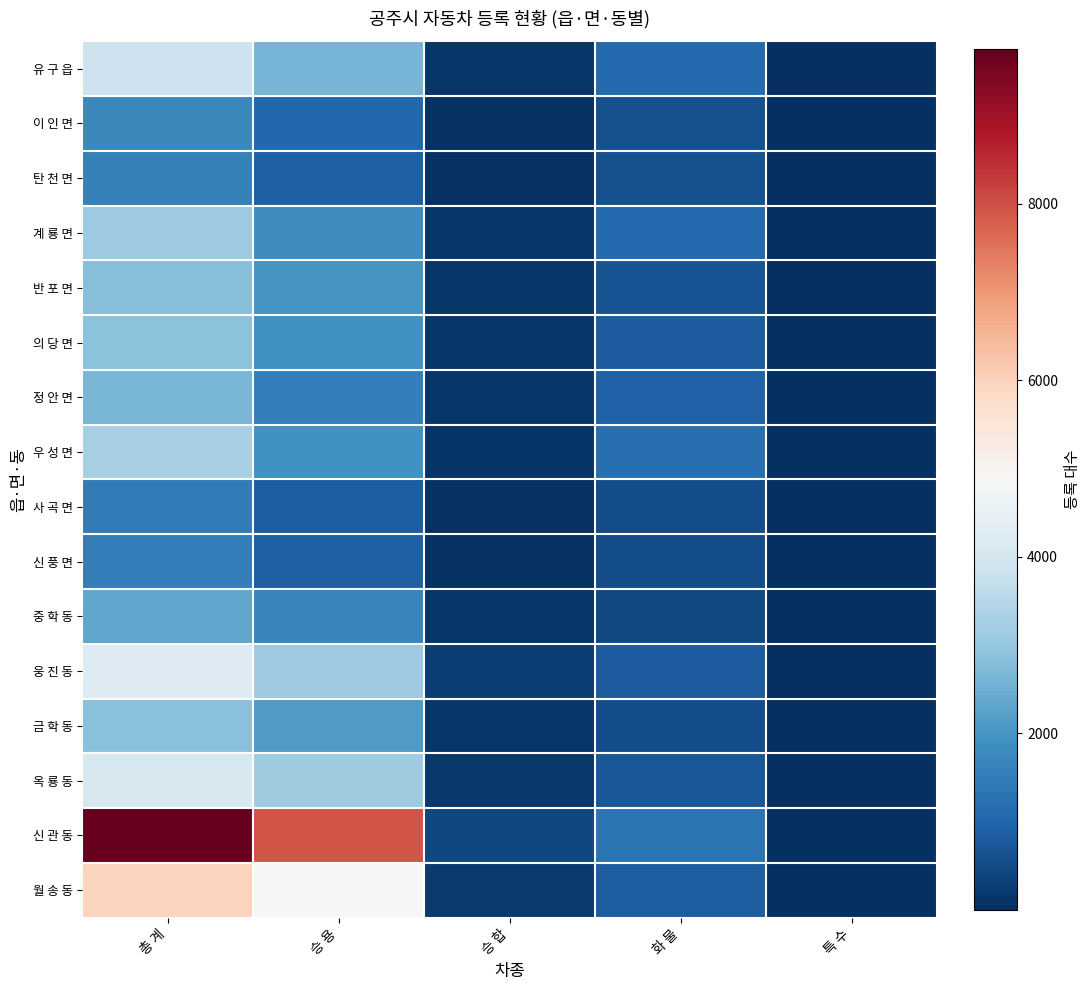

Reading left to right, list all the values displayed in this chart.

유 구 읍: 총 계=3879	승 용=2627	승 합=141	화 물=1100	특 수=11
이 인 면: 총 계=1745	승 용=1061	승 합=41	화 물=636	특 수=7
탄 천 면: 총 계=1574	승 용=886	승 합=71	화 물=613	특 수=4
계 룡 면: 총 계=3111	승 용=1866	승 합=137	화 물=1100	특 수=8
반 포 면: 총 계=2789	승 용=1984	승 합=131	화 물=662	특 수=12
의 당 면: 총 계=2891	승 용=1937	승 합=118	화 물=827	특 수=9
정 안 면: 총 계=2644	승 용=1555	승 합=148	화 물=939	특 수=2
우 성 면: 총 계=3251	승 용=1926	승 합=112	화 물=1205	특 수=8
사 곡 면: 총 계=1473	승 용=842	승 합=63	화 물=567	특 수=1
신 풍 면: 총 계=1488	승 용=878	승 합=49	화 물=557	특 수=4
중 학 동: 총 계=2345	승 용=1714	승 합=129	화 물=493	특 수=9
웅 진 동: 총 계=4258	승 용=3096	승 합=300	화 물=825	특 수=37
금 학 동: 총 계=2820	승 용=2121	승 합=134	화 물=558	특 수=7
옥 룡 동: 총 계=4082	승 용=3150	승 합=176	화 물=738	특 수=18
신 관 동: 총 계=9749	승 용=7937	승 합=456	화 물=1328	특 수=28
월 송 동: 총 계=5949	승 용=4842	승 합=207	화 물=875	특 수=25